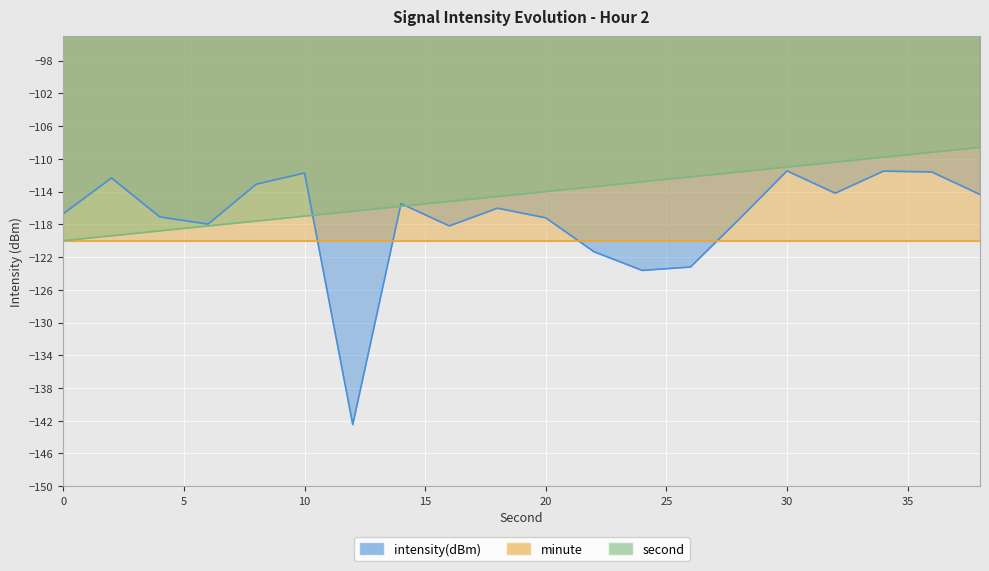

What is the difference between the maximum and minimum values in the second series?

11.4